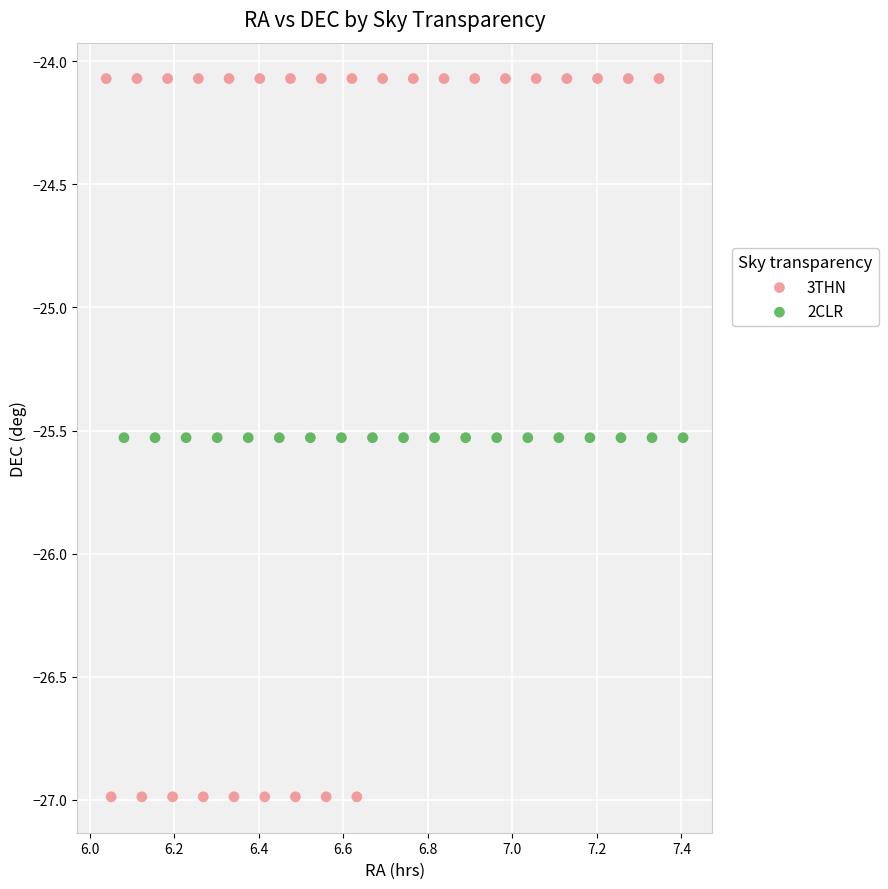

Which series contains the highest Y value?

3THN